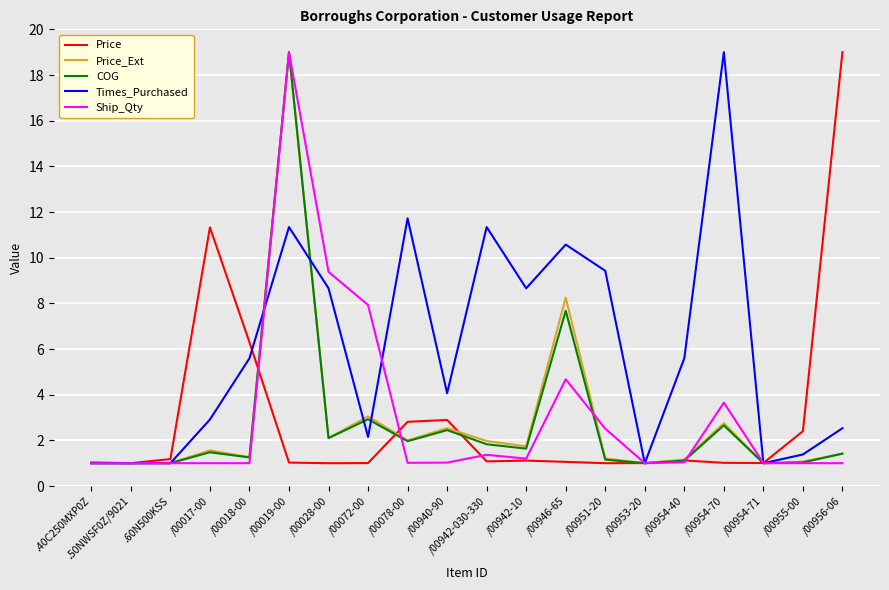

True or false: Ship_Qty and Price_Ext intersect in this chart.

True